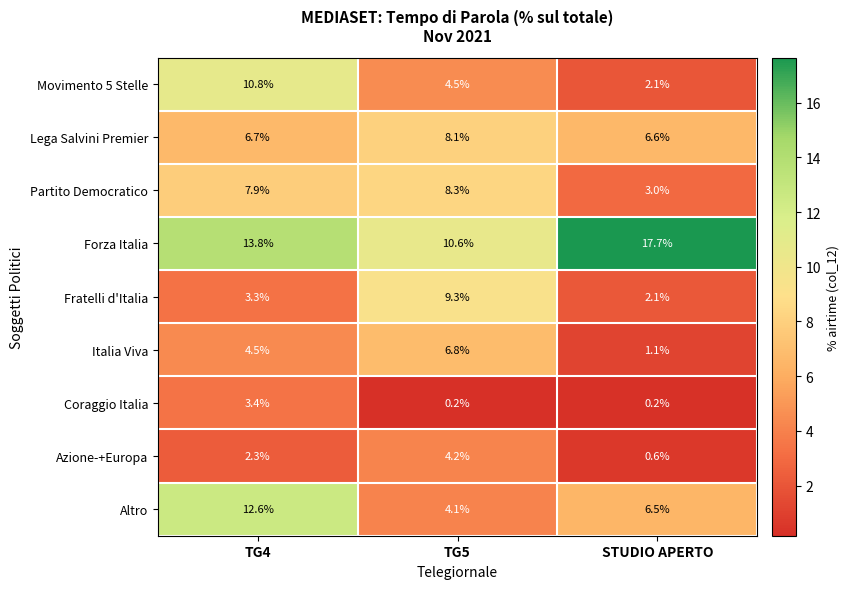

Which category has the highest value in the Fratelli d'Italia series?

TG5